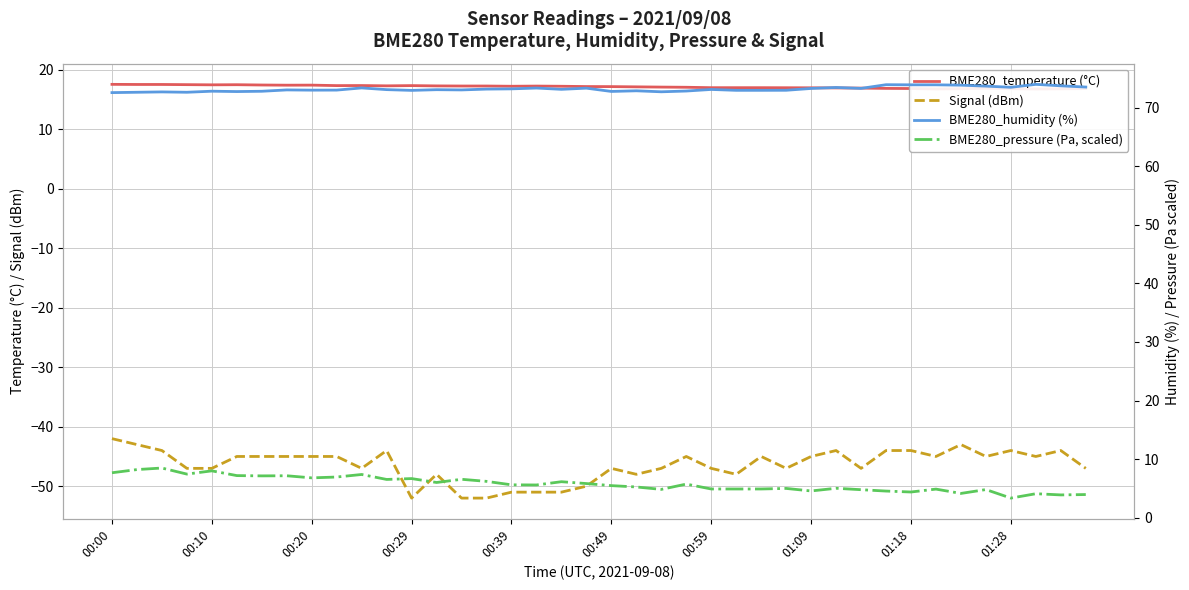

True or false: BME280_pressure (Pa, scaled) and BME280_temperature (°C) cross at least once.

False